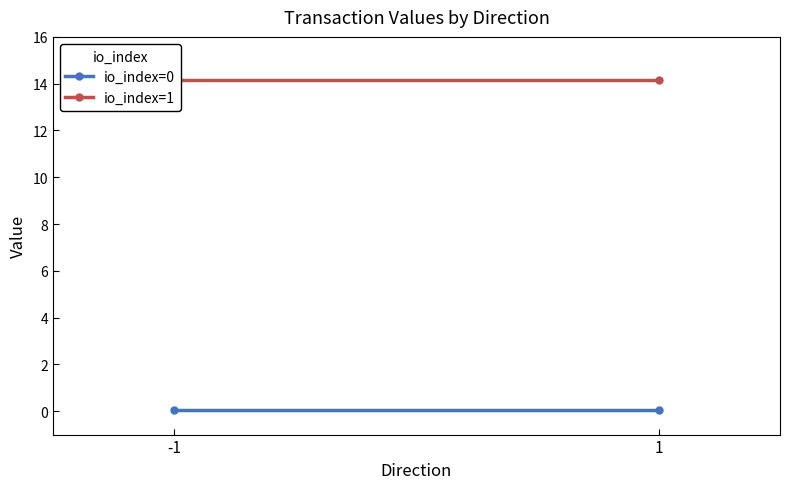

What is the sum of all io_index=1 values?

28.3